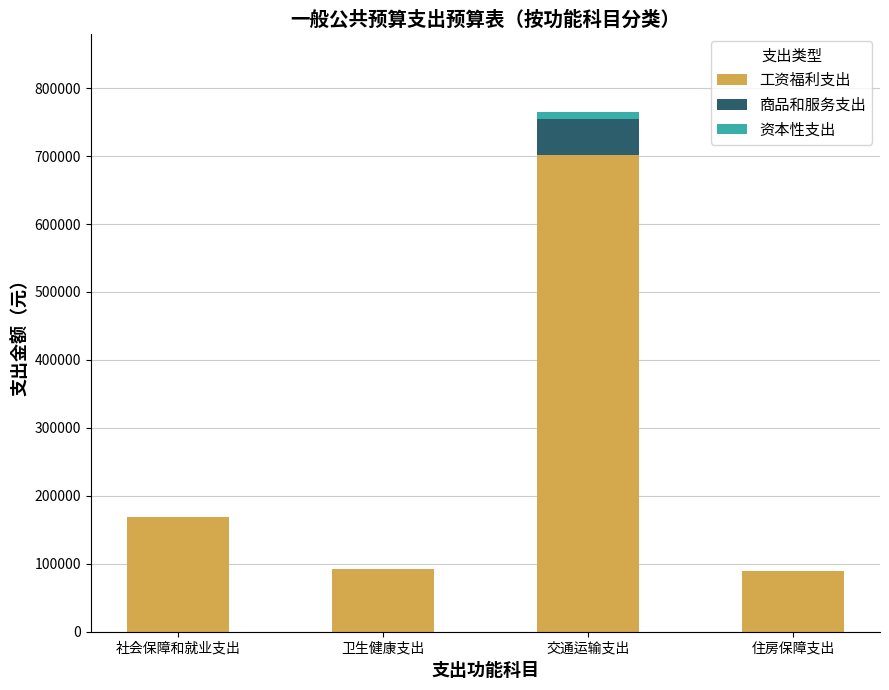

At which category is the sum across all series the highest?

交通运输支出